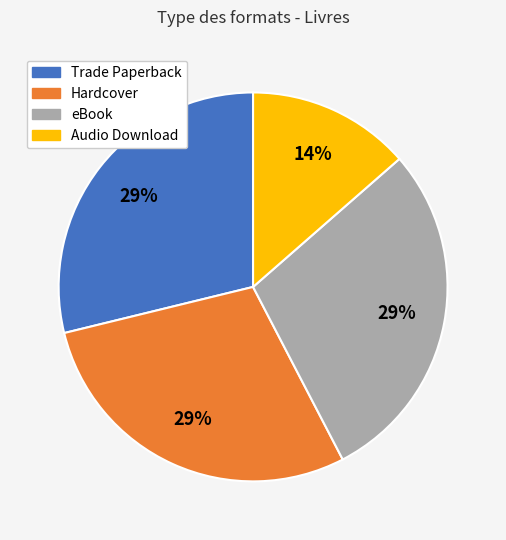

How many segments does this pie chart have?

4